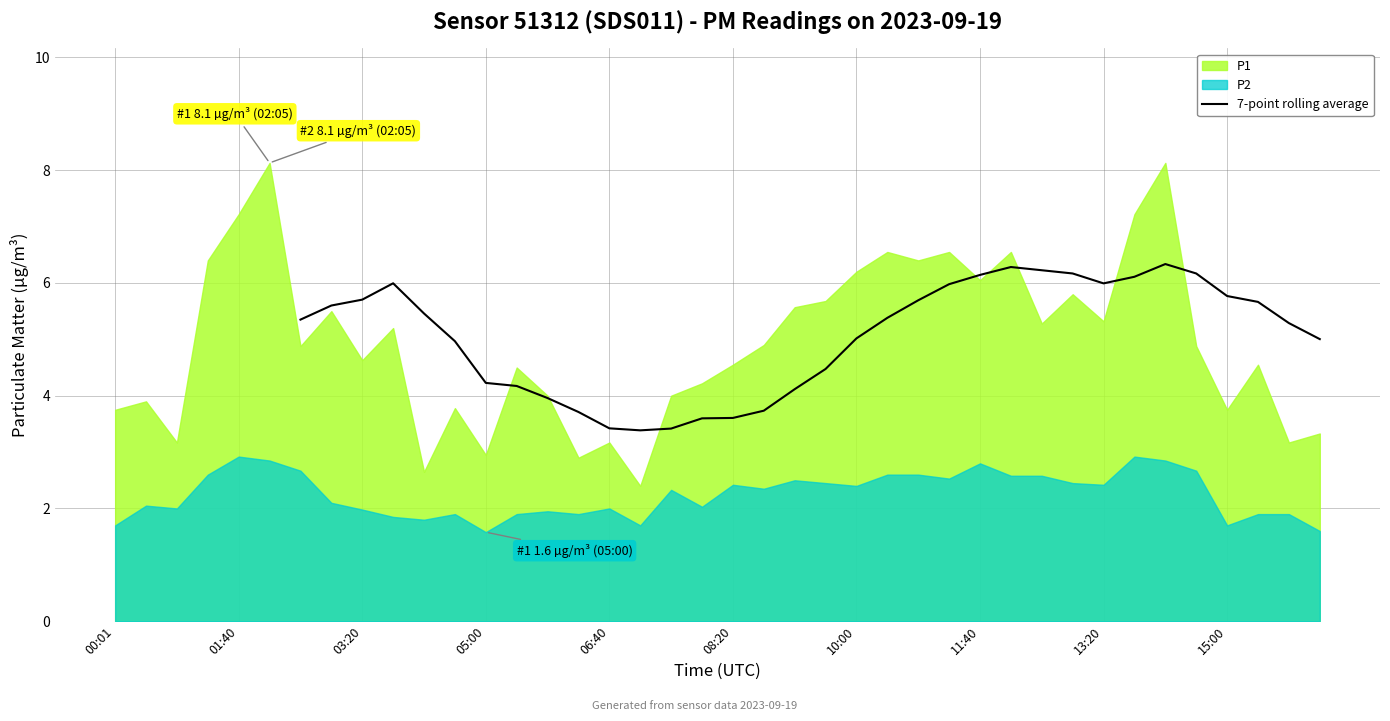

What is the lowest value of the 7-point rolling average series?

3.4